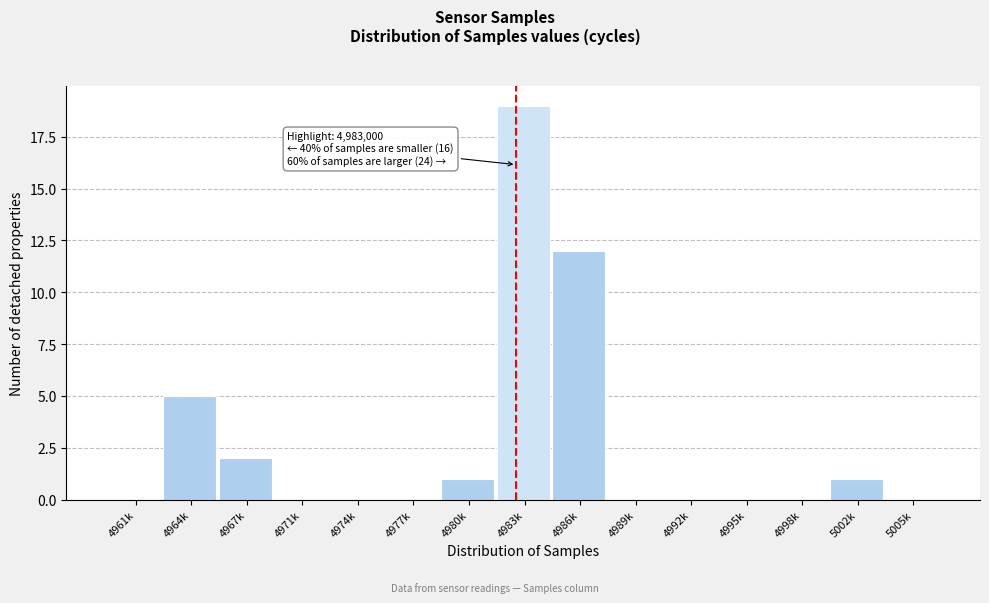

Reading left to right, transcribe all the data shown in this chart.

4961k=0	4964k=5	4967k=2	4971k=0	4974k=0	4977k=0	4980k=1	4983k=19	4986k=12	4989k=0	4992k=0	4995k=0	4998k=0	5002k=1	5005k=0